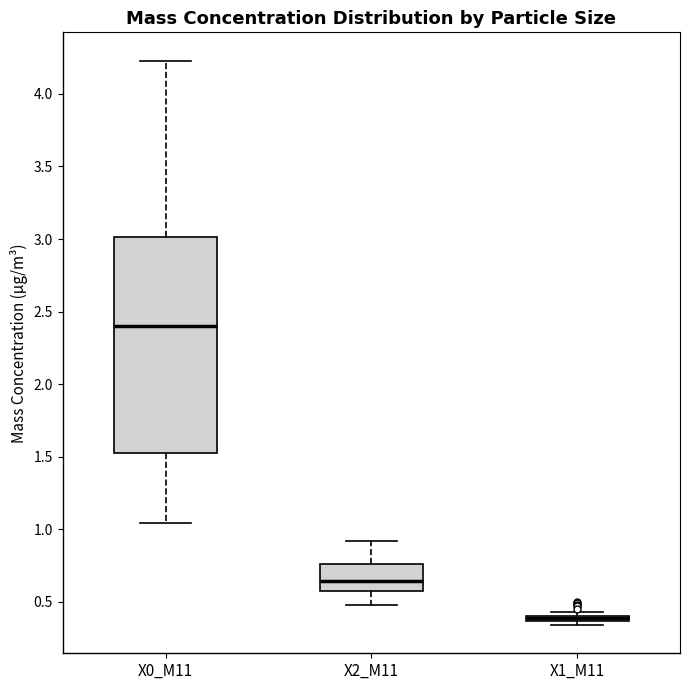

Comparing the boxes themselves (not the whiskers), which one is the tallest?

X0_M11